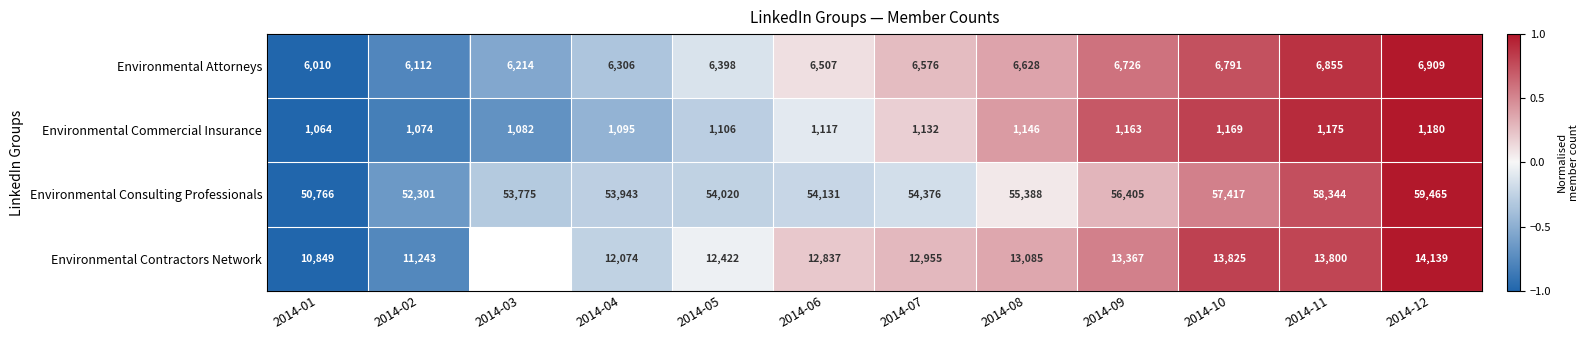

What is the spread (max minus min) of values at 2014-10?

56248